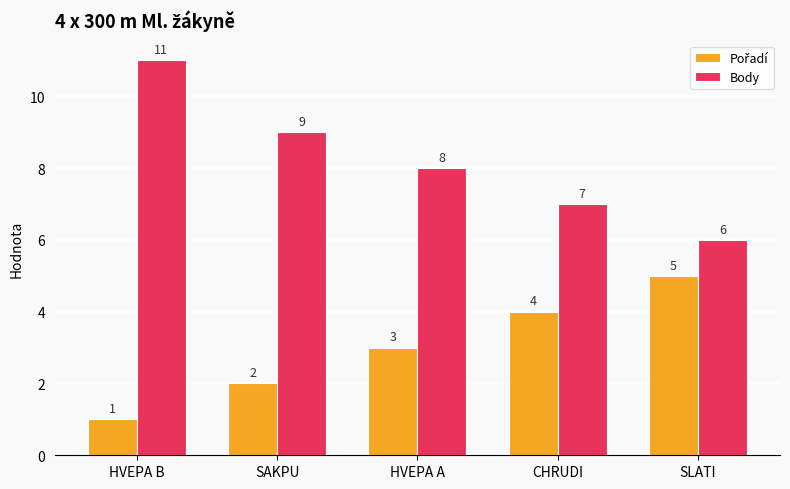

Rank the categories by Body value from lowest to highest.

SLATI, CHRUDI, HVEPA A, SAKPU, HVEPA B